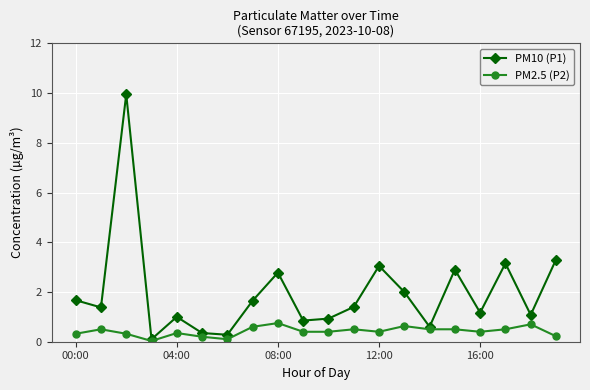

Which series has the largest total across all categories?

PM10 (P1)